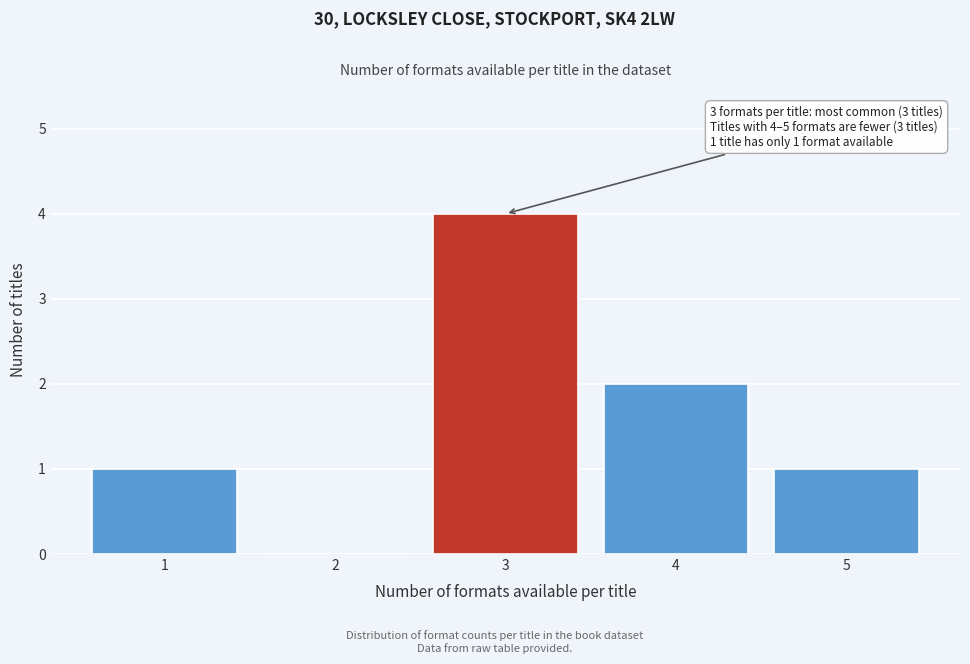

Reading left to right, list all the values displayed in this chart.

1=1	2=0	3=4	4=2	5=1